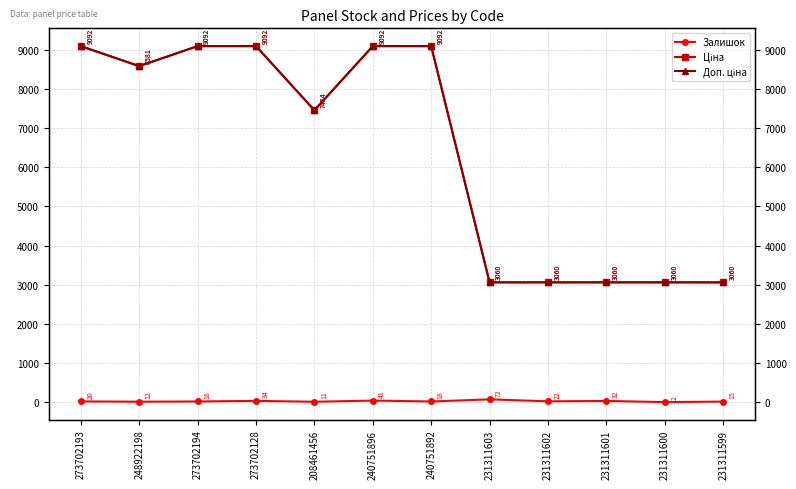

What is the spread (max minus min) of values at 231311600?

3058.0